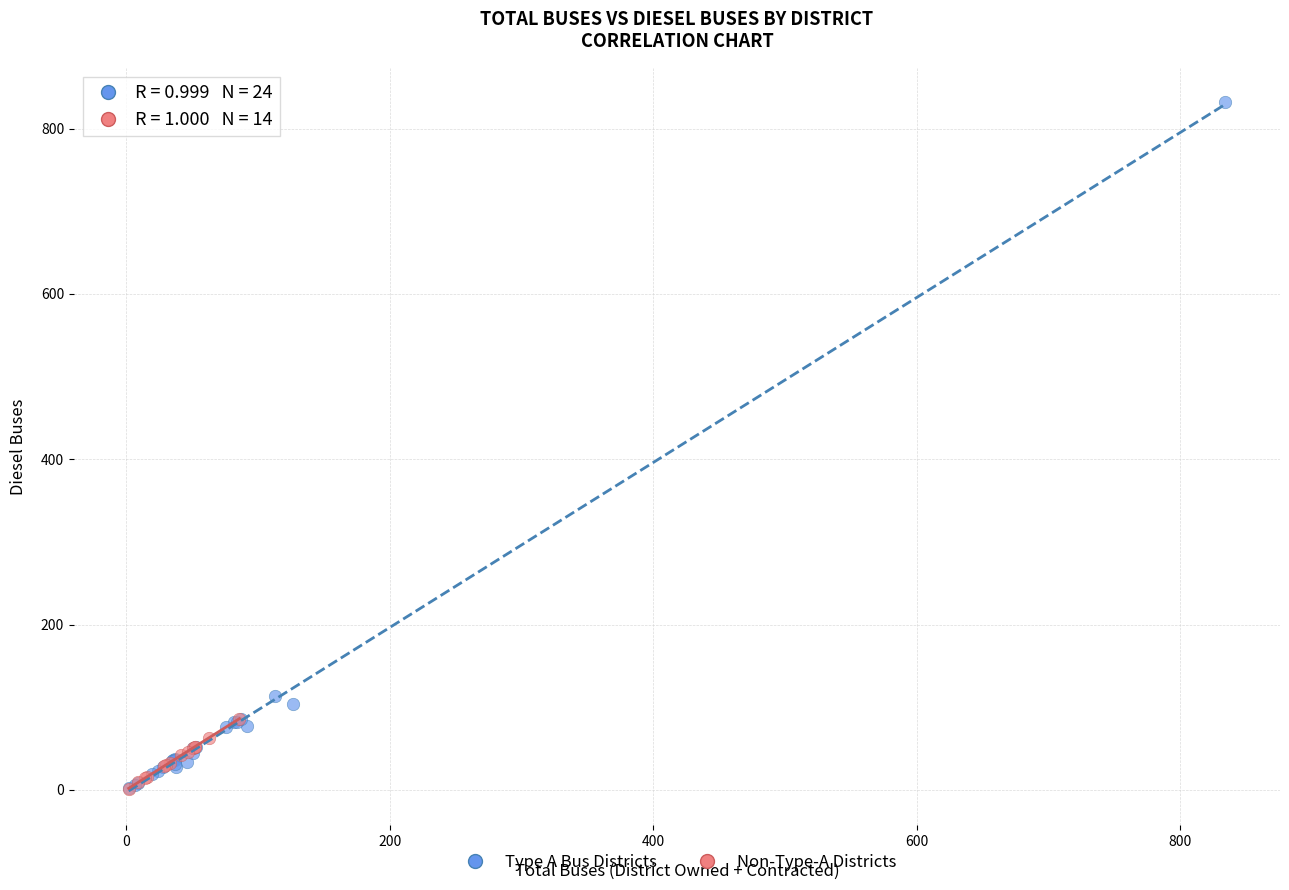

What are all the series names shown in the legend?

Type A Bus Districts, Non-Type-A Districts